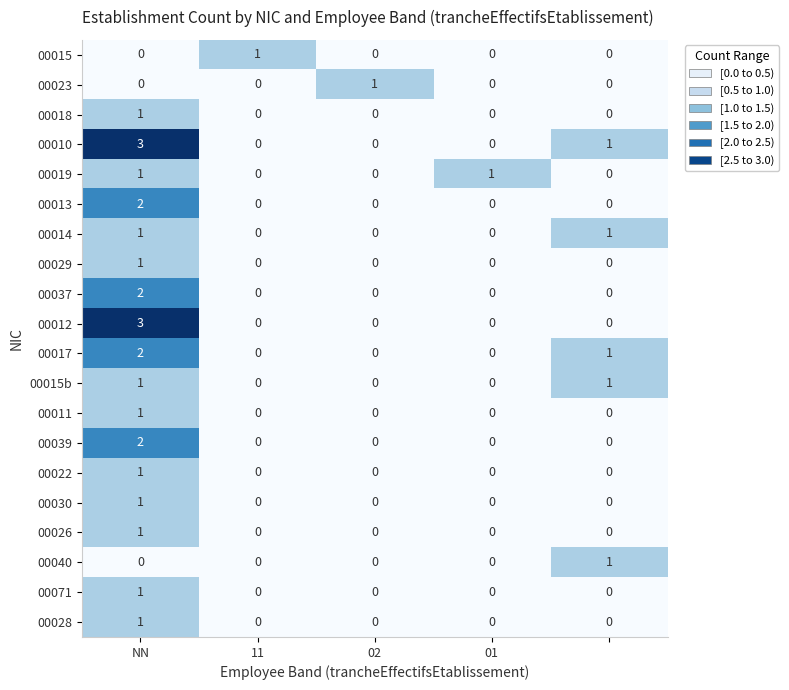

Which series has the largest total across all categories?

00010